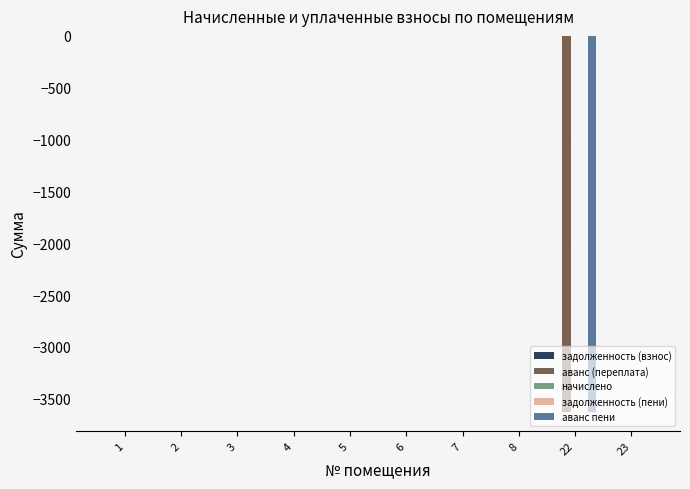

At which category is the sum across all series the highest?

1